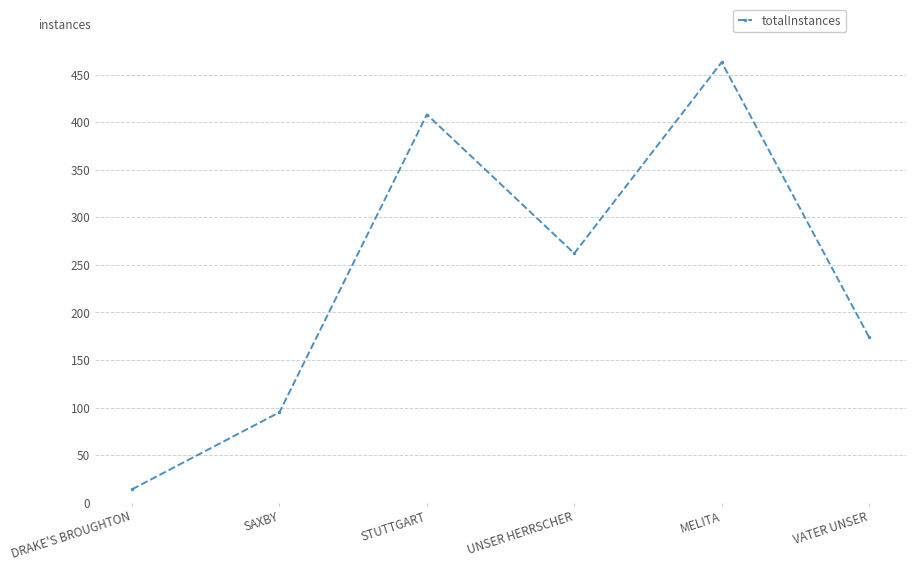

List the labels in order of value, largest first.

MELITA, STUTTGART, UNSER HERRSCHER, VATER UNSER, SAXBY, DRAKE'S BROUGHTON